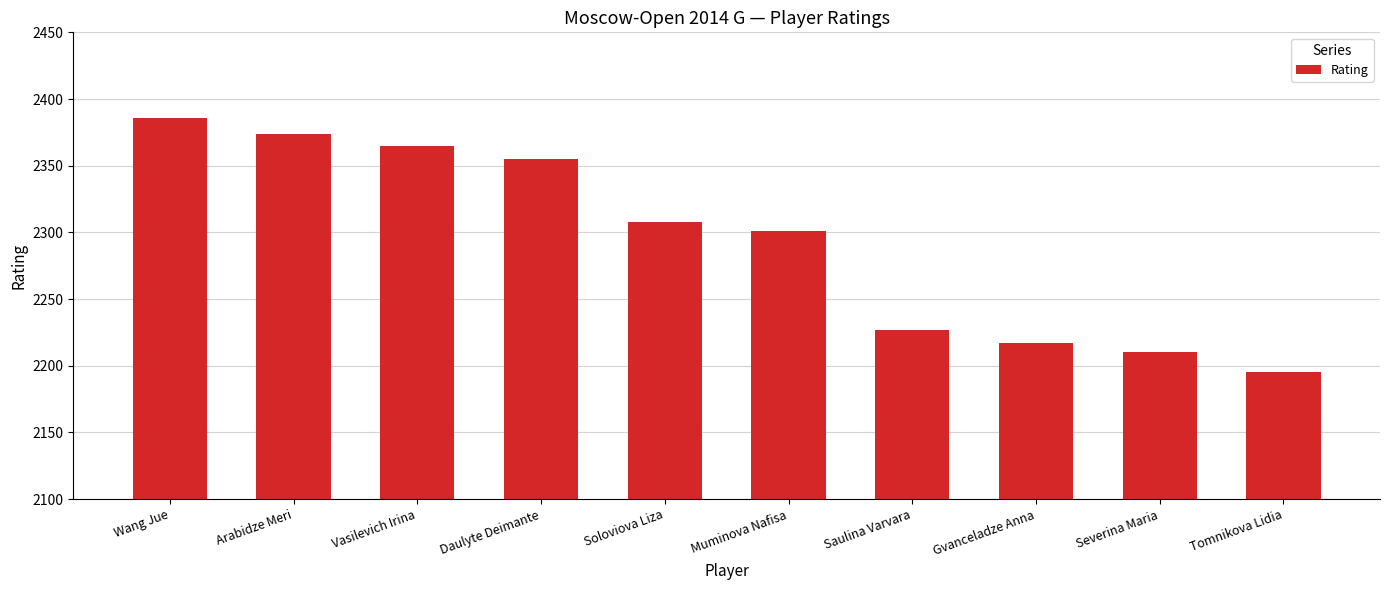

What is the greatest value displayed?

2386